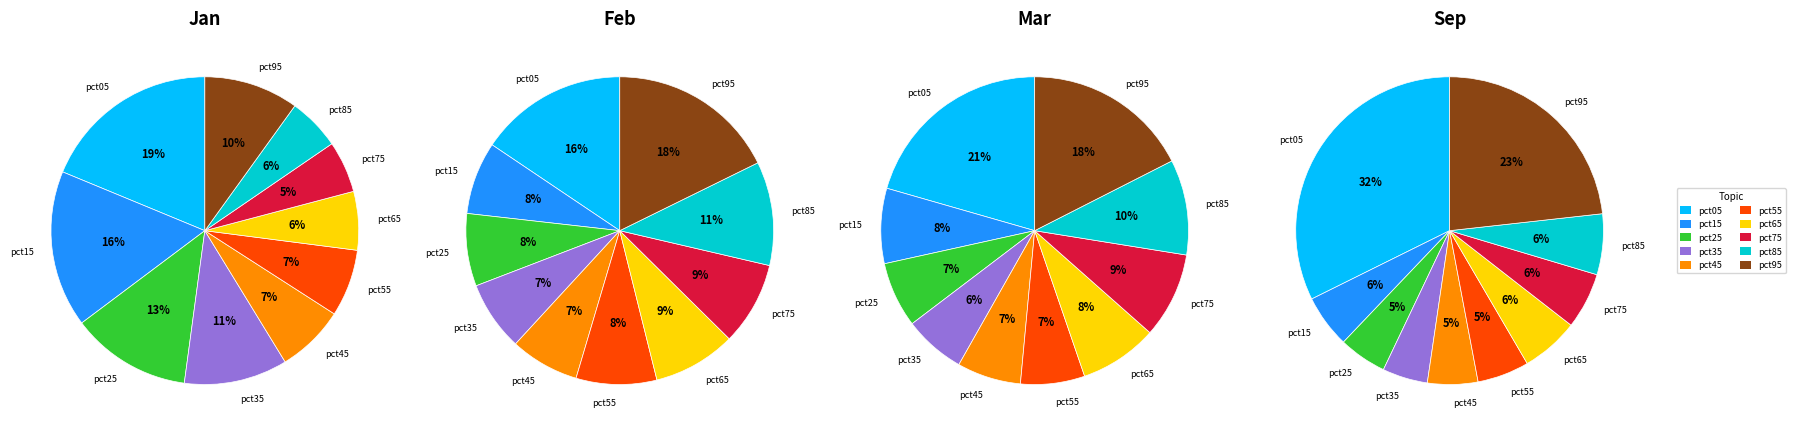

To the nearest percent, what portion does pct55 represent?

7%